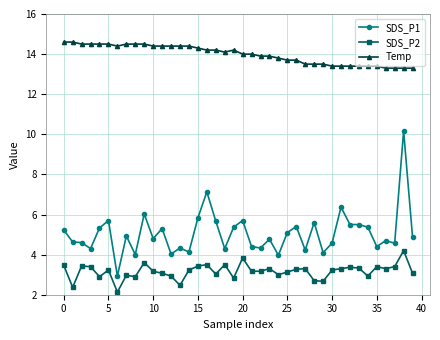

List the series in order of their overall mean, highest first.

Temp, SDS_P1, SDS_P2